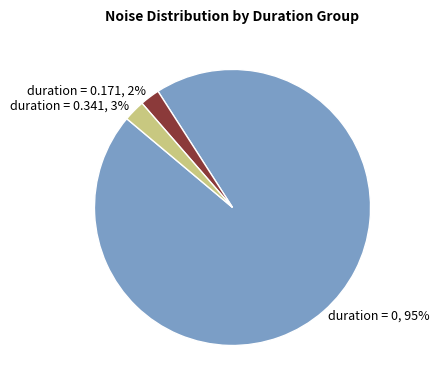

What is the largest slice in the pie chart?

duration = 0